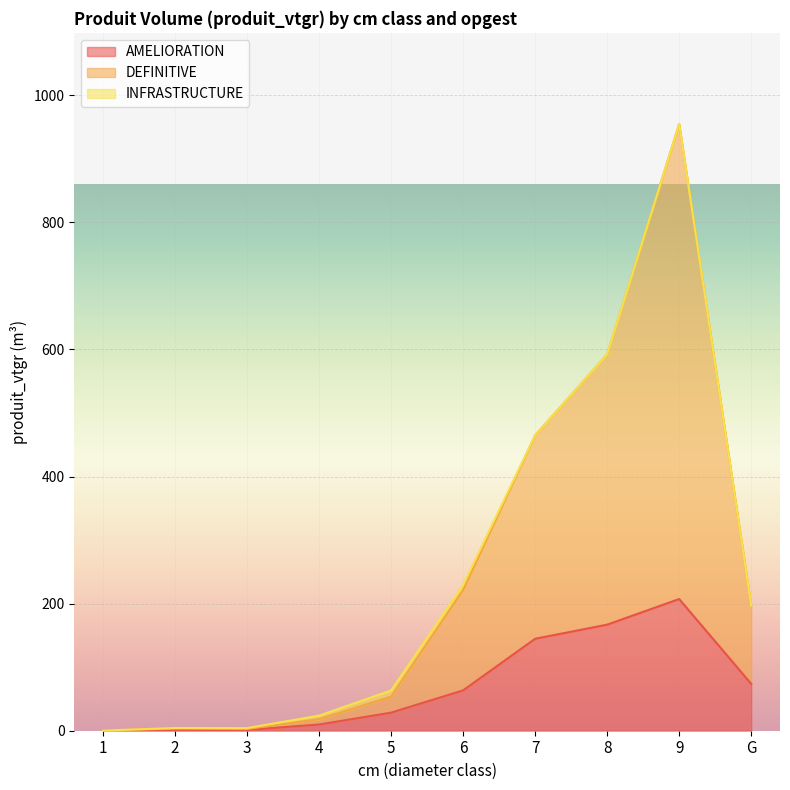

What is the difference between the maximum and minimum values in the DEFINITIVE series?

954.8